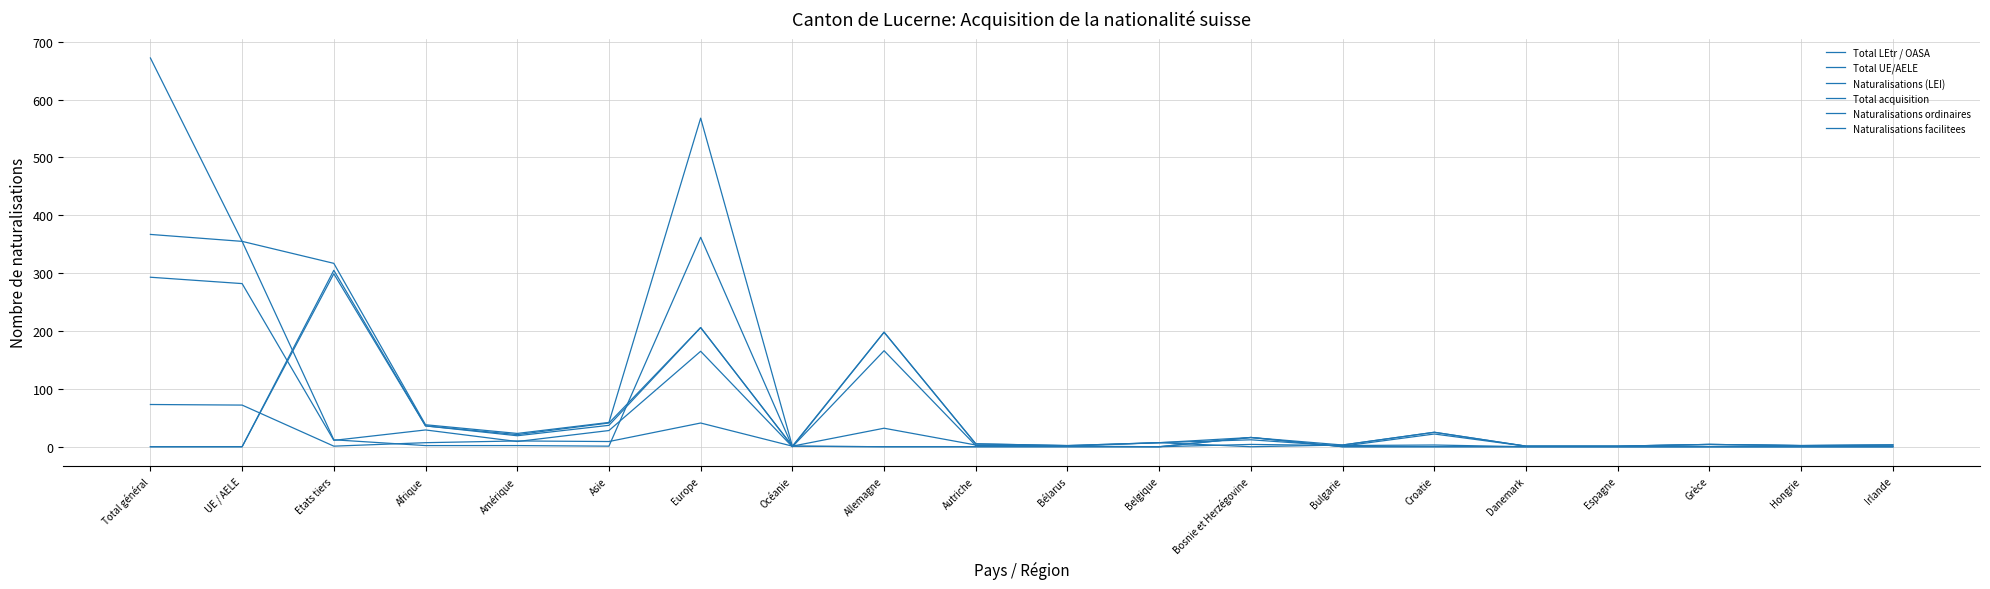

The Naturalisations facilitees series shows 1 at Bélarus. True or false?

True